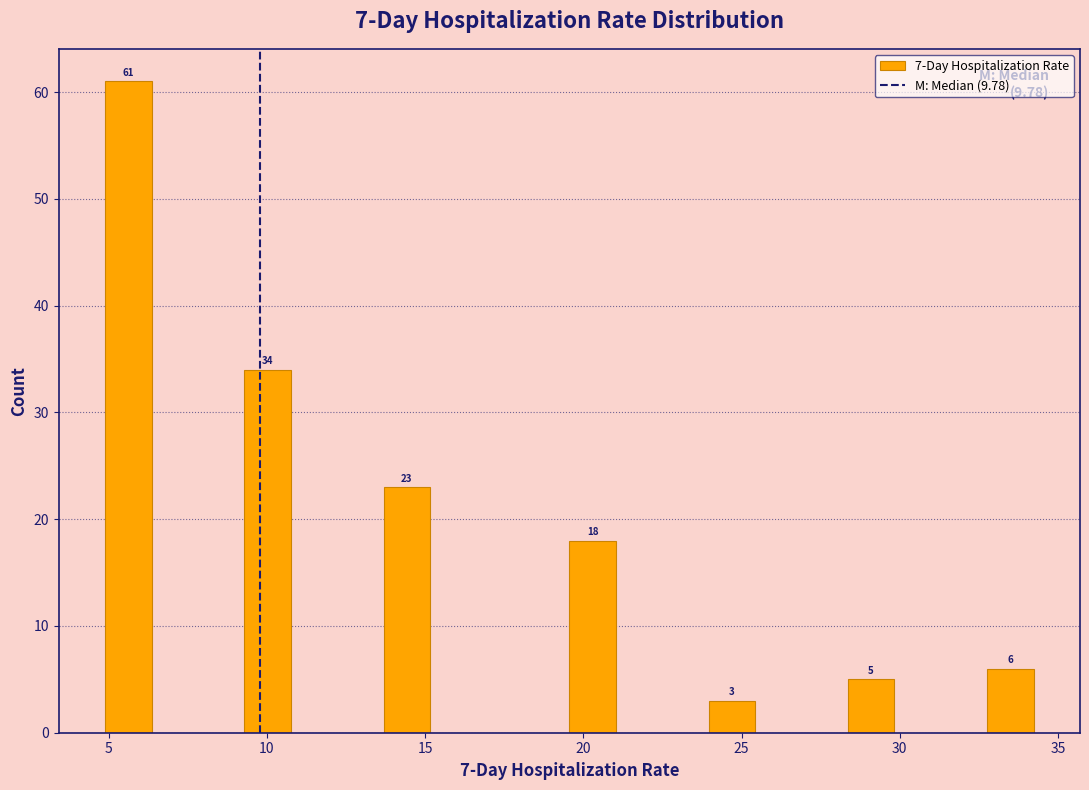

Around what value on the x-axis is the tallest bar? Give the approximate position of its centre, as read against the axis.

5.5